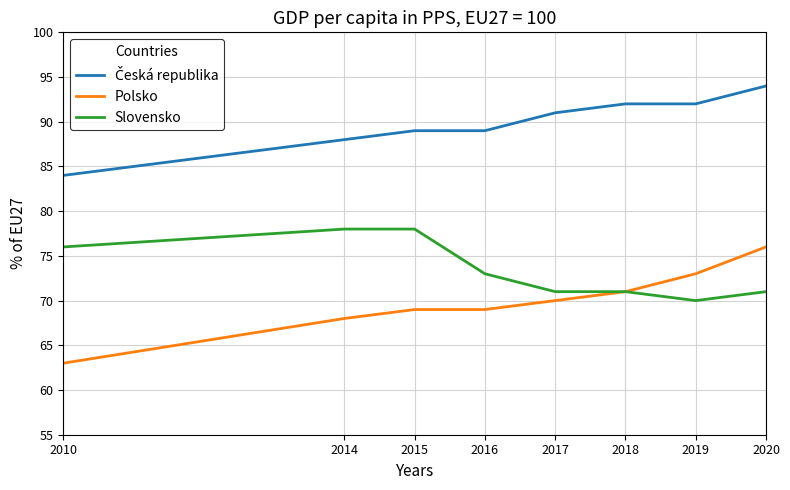

Which category has the lowest value across all series?

2010